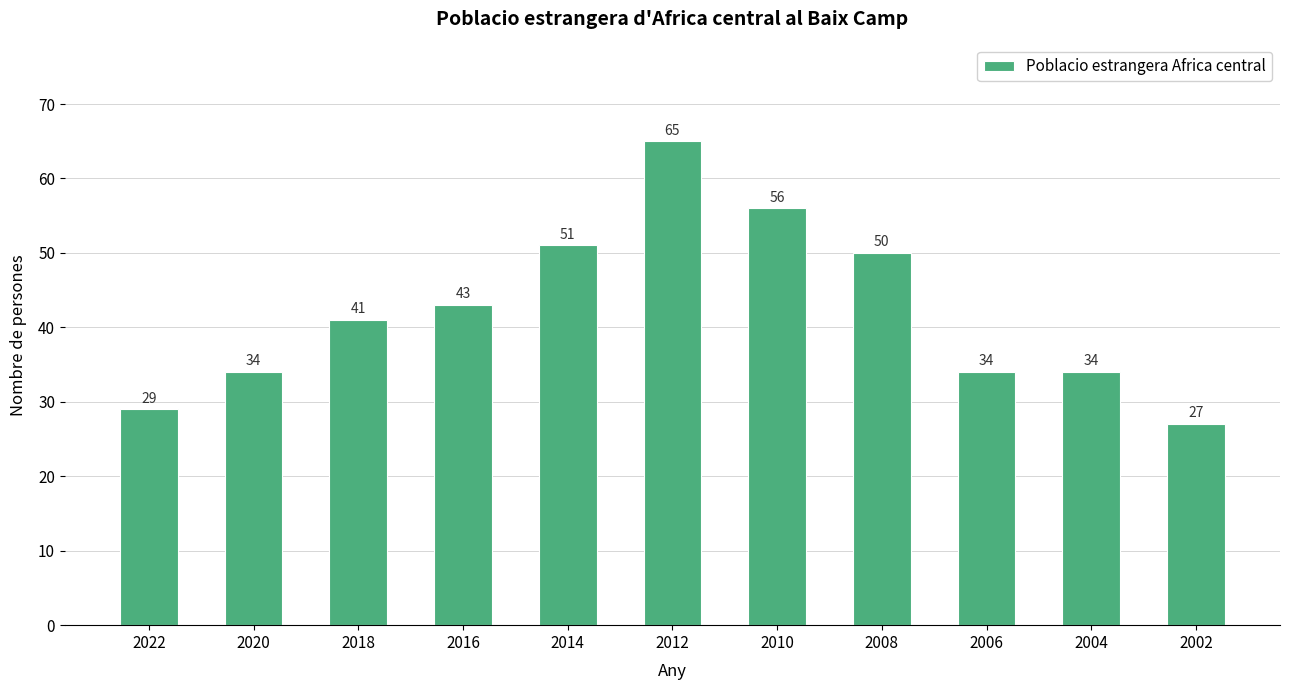

Are the bars grouped side by side (vs. stacked)?

No